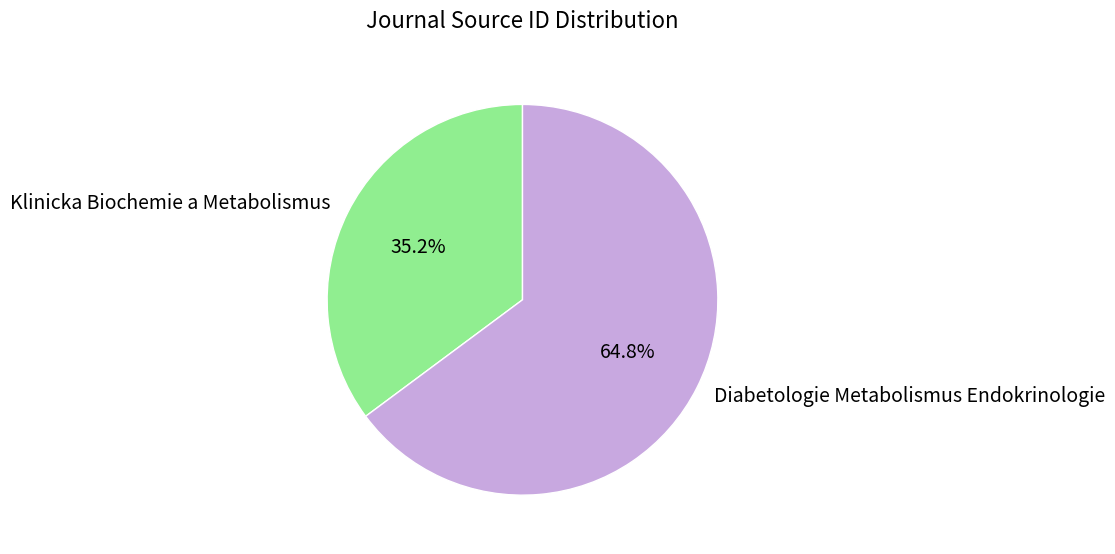

True or false: Diabetologie Metabolismus Endokrinologie accounts for 65% of the total.

True